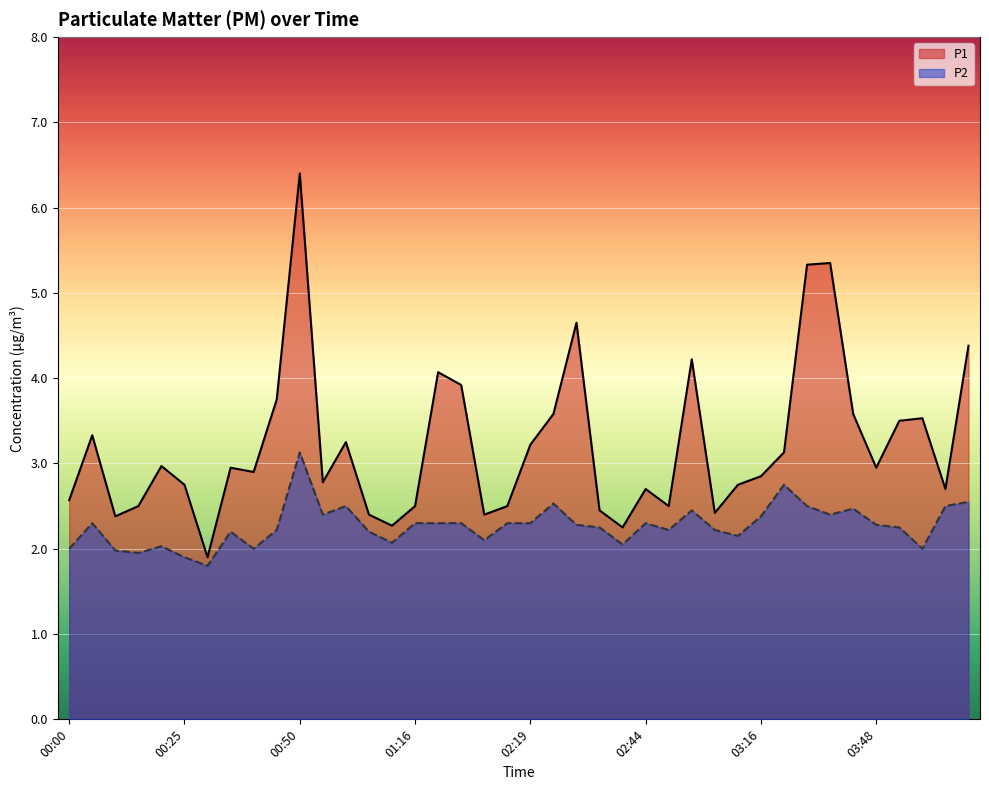

Where is P2 nearest to the value 2?

00:00